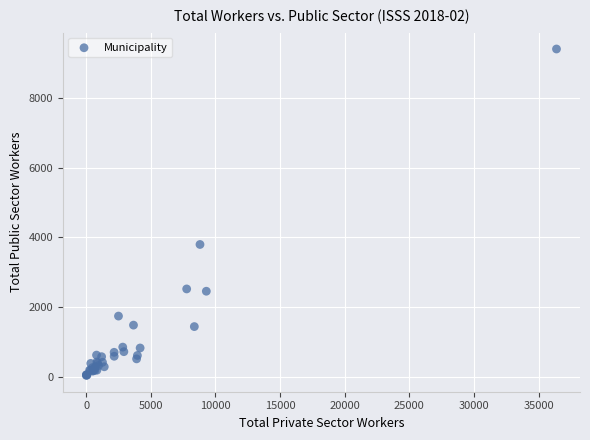

What Y value in the scatter plot is closest to 4724?

3797